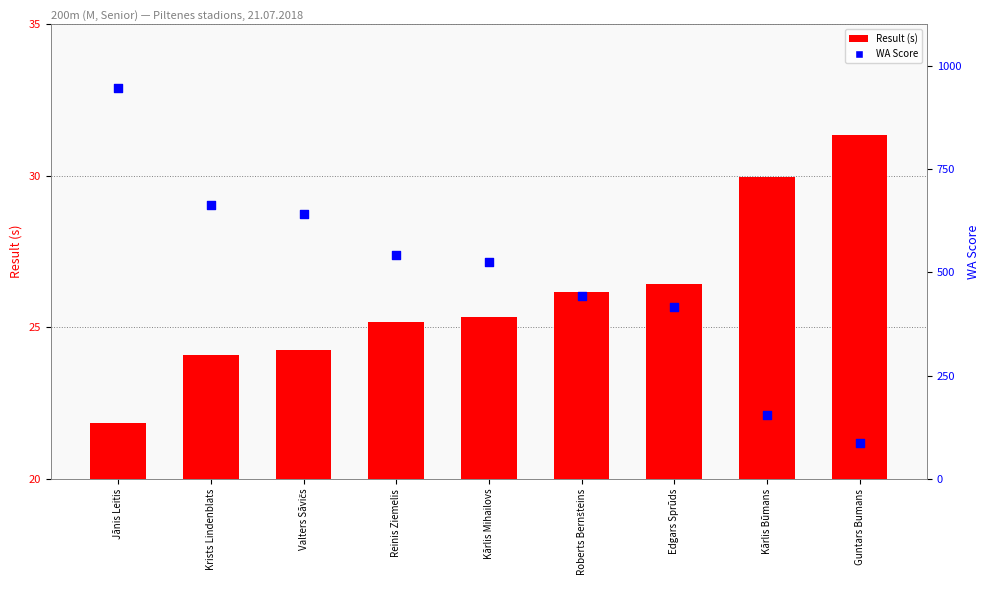

Which series has the largest Y range (max minus min)?

WA Score